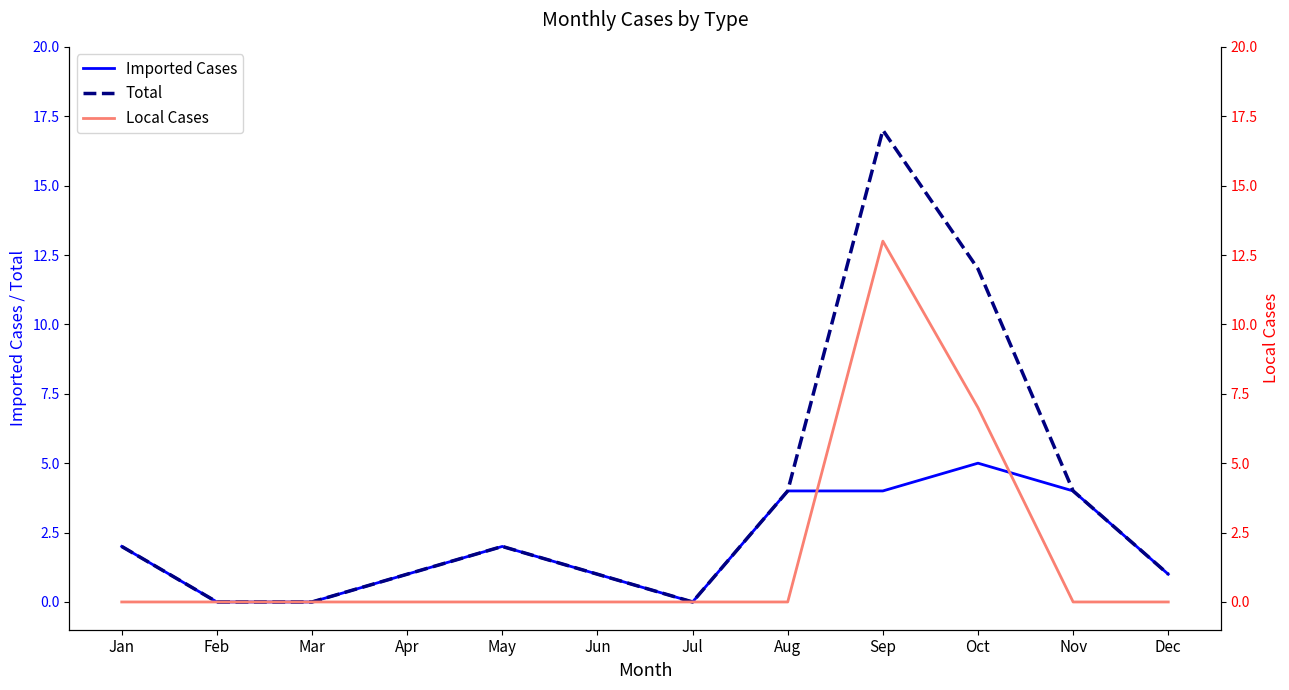

At Apr, list the series in order from largest to smallest.

Imported Cases, Total, Local Cases